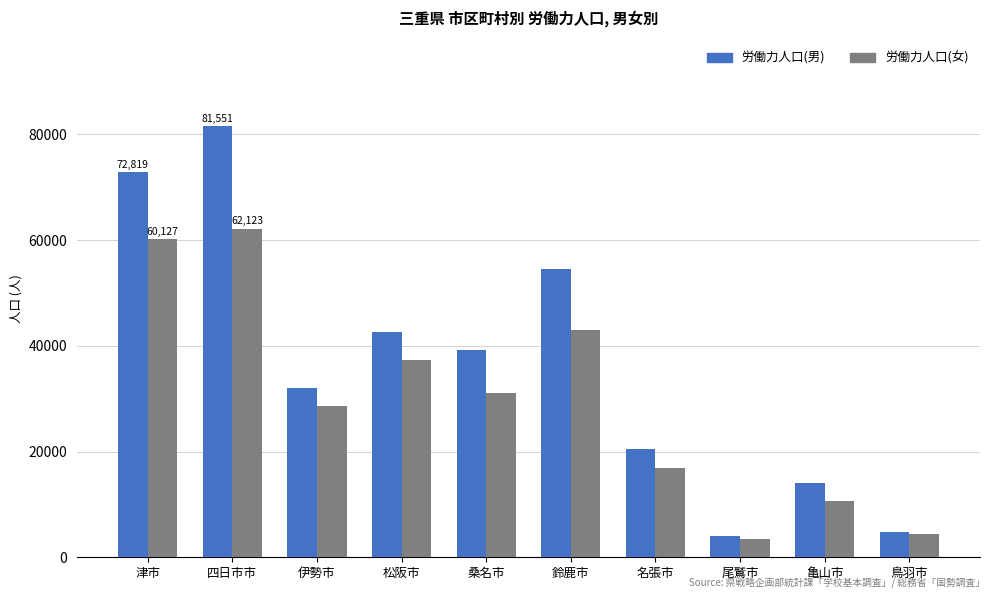

Rank the series by their maximum value, from lowest to highest.

労働力人口(女), 労働力人口(男)